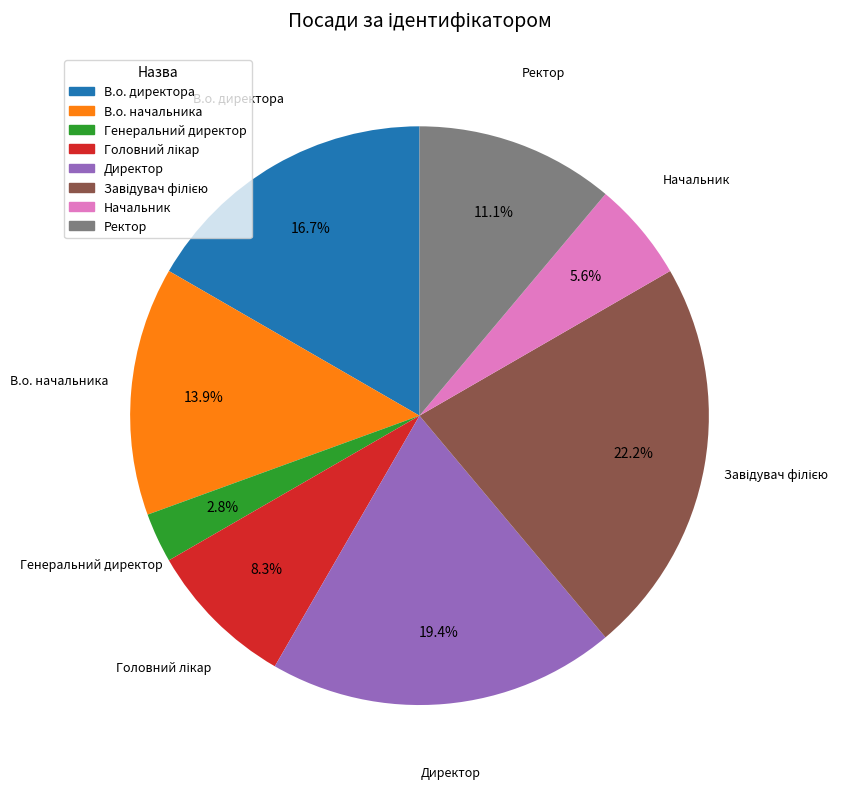

How many segments does this pie chart have?

8